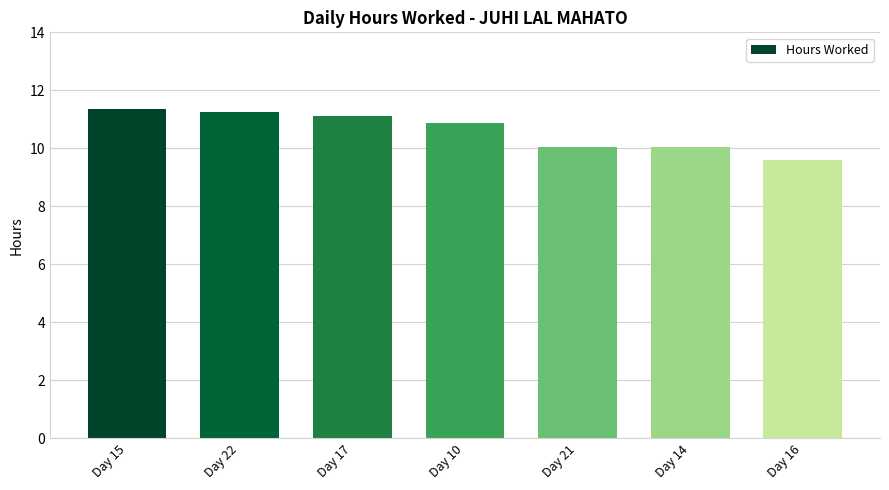

Reading right to left, transcribe all the data shown in this chart.

Day 16=9.6	Day 14=10.1	Day 21=10.1	Day 10=10.9	Day 17=11.1	Day 22=11.3	Day 15=11.4